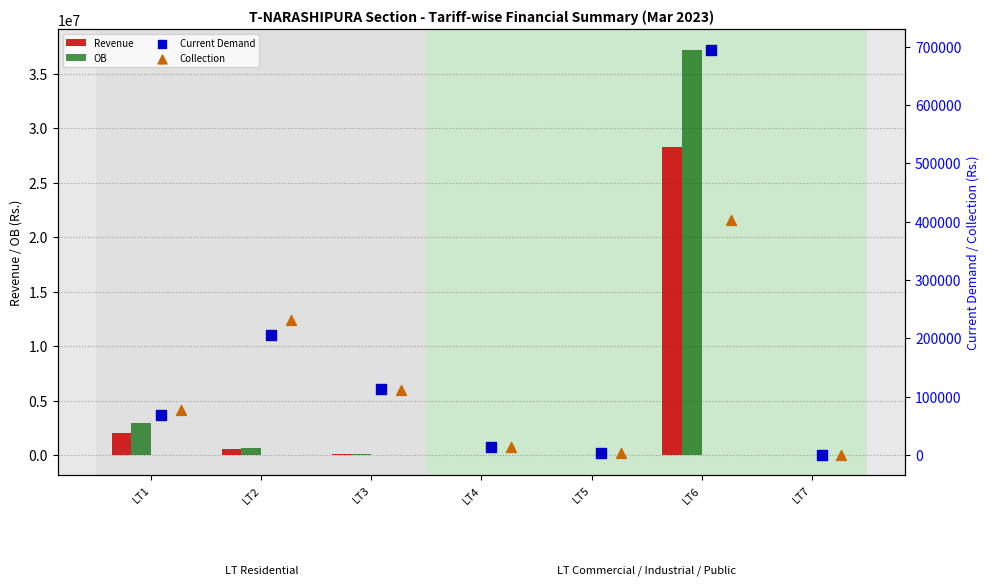

Is the value of Revenue at LT1 greater than the value of OB at LT5?

Yes